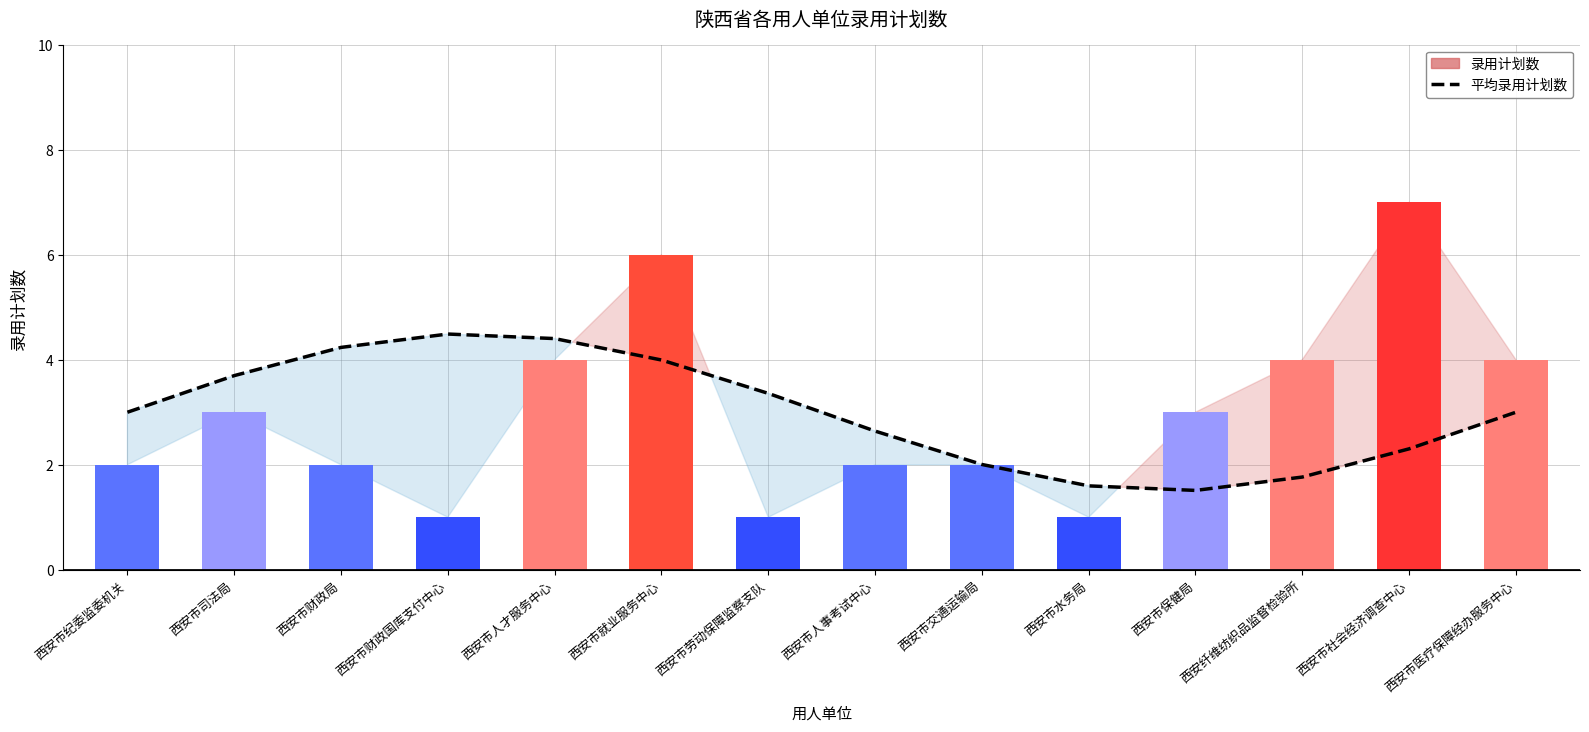

True or false: 平均录用计划数 has a value of 3.0 at 西安市社会经济调查中心.

False